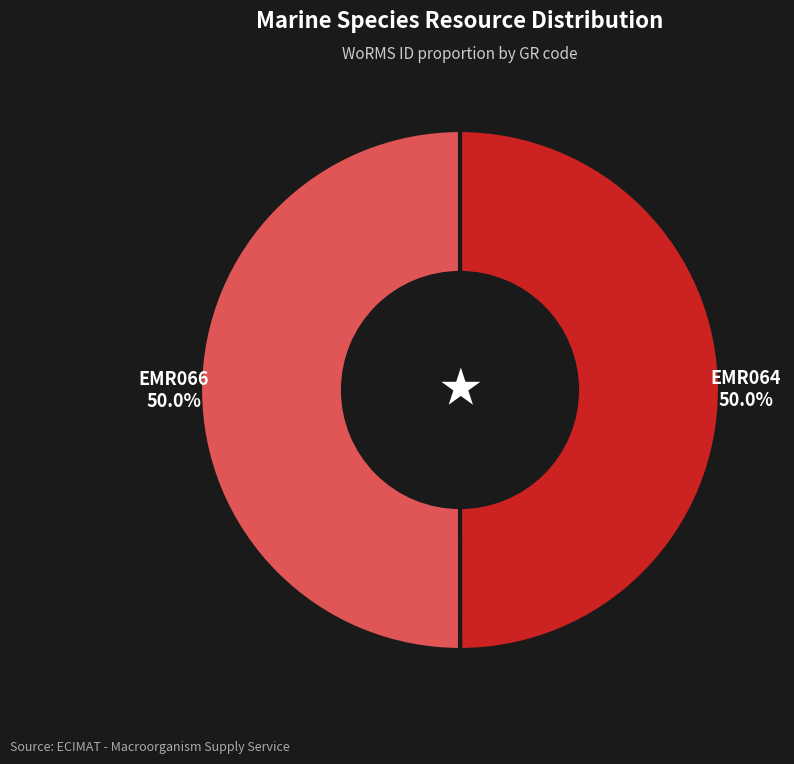

What is the ratio of the value at EMR066 to the value at EMR064?

1.0